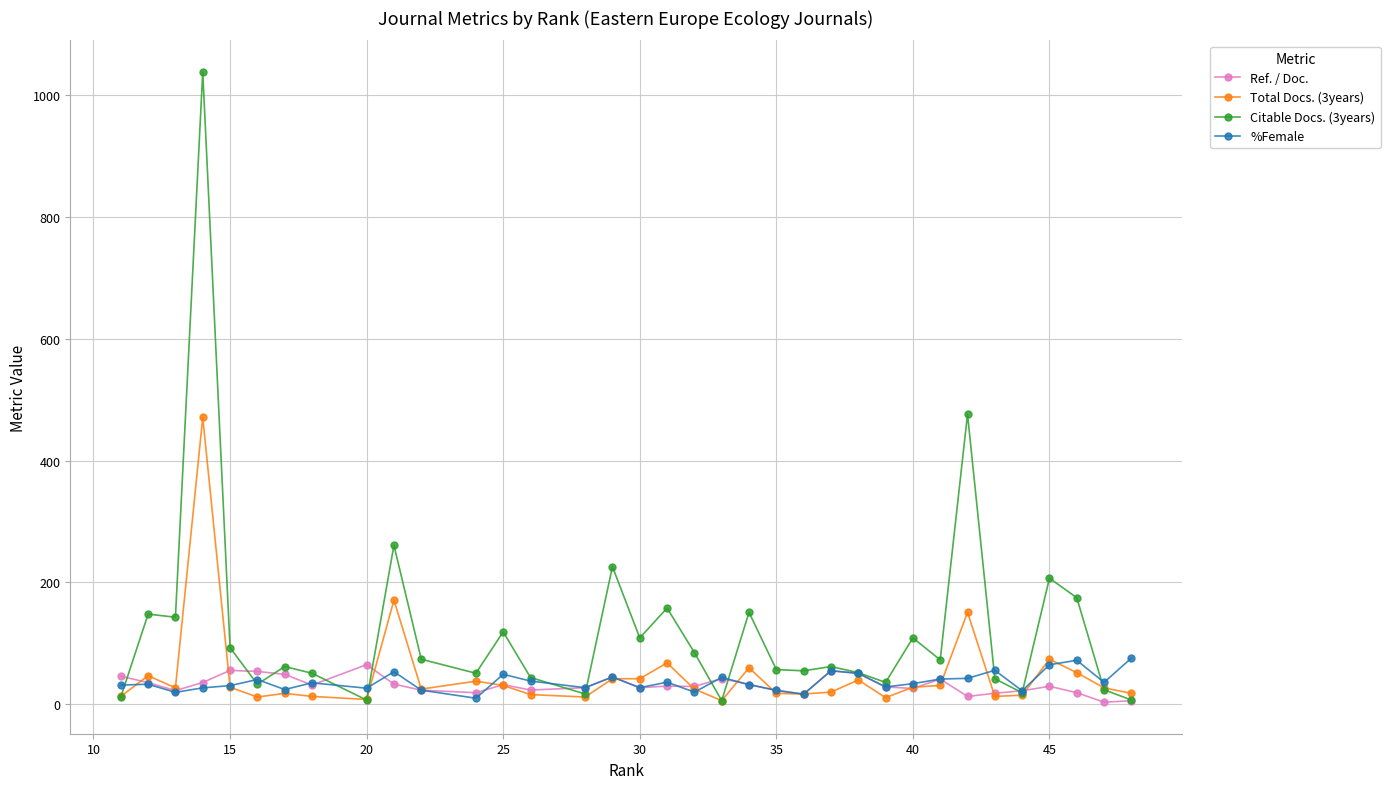

What are all the series names shown in the legend?

Ref. / Doc., Total Docs. (3years), Citable Docs. (3years), %Female